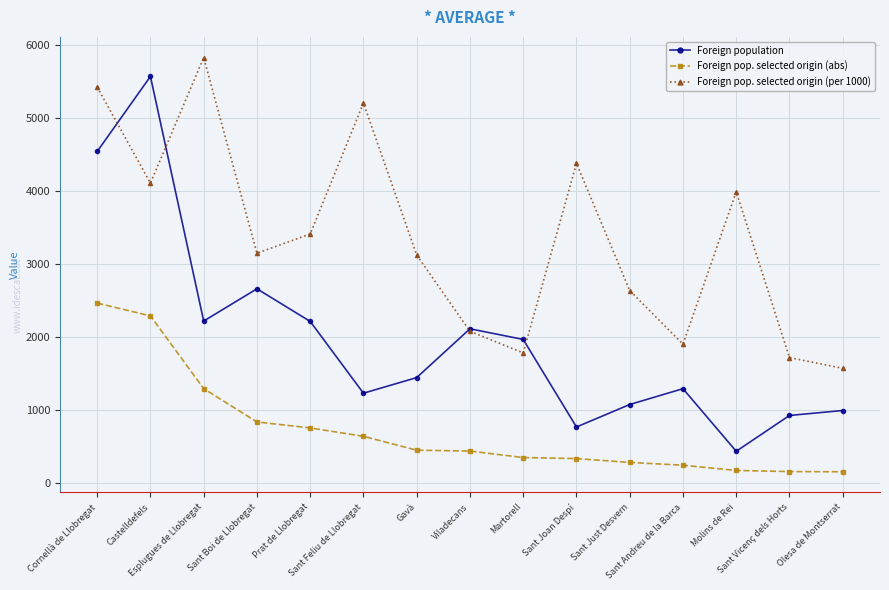

How many interior local peaks does the Foreign pop. selected origin (per 1000) series have?

4